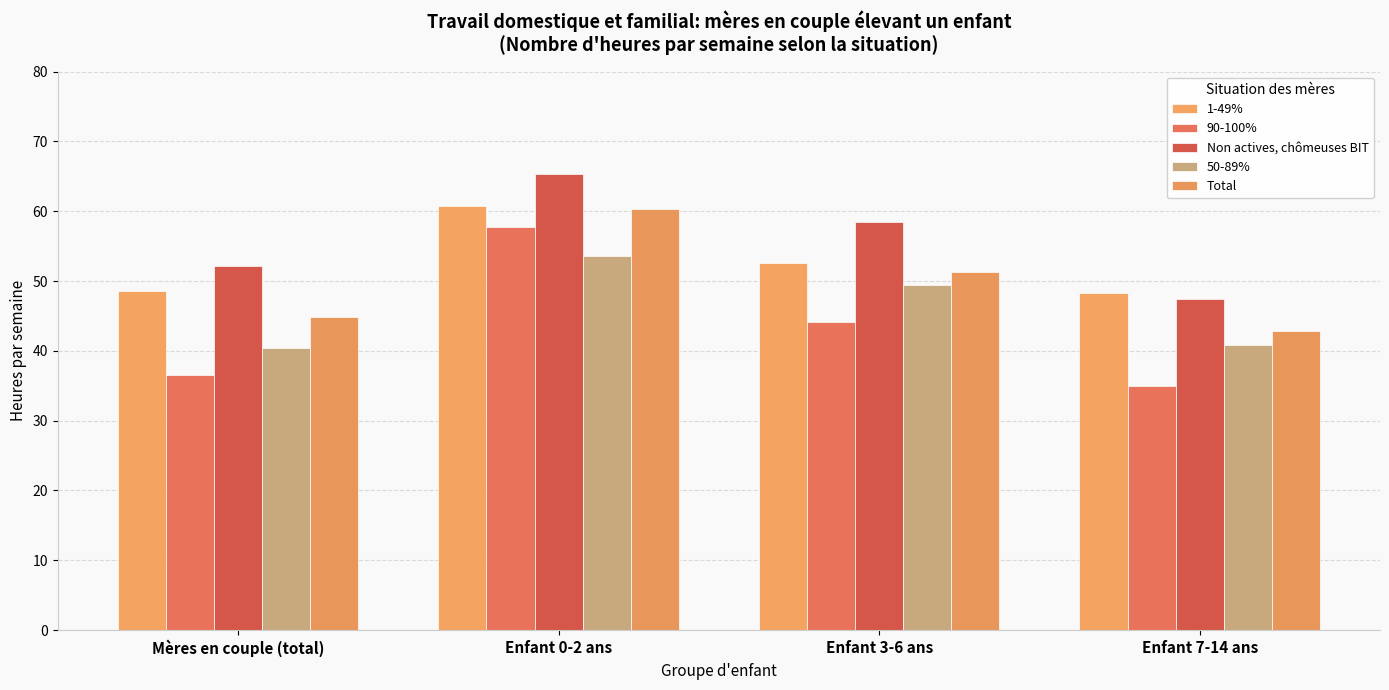

What is the total value across all series at Enfant 7-14 ans?

214.3